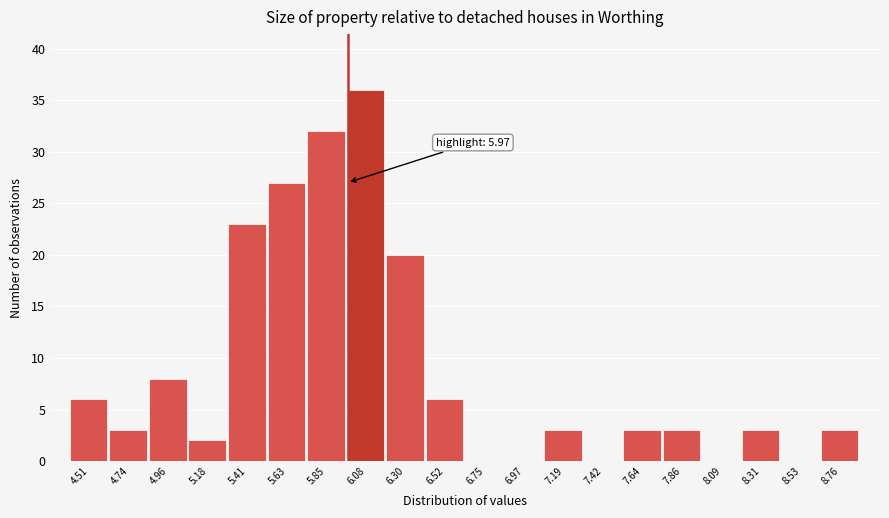

Over which range of the x-axis is the bar tallest?

5.95 to 6.20